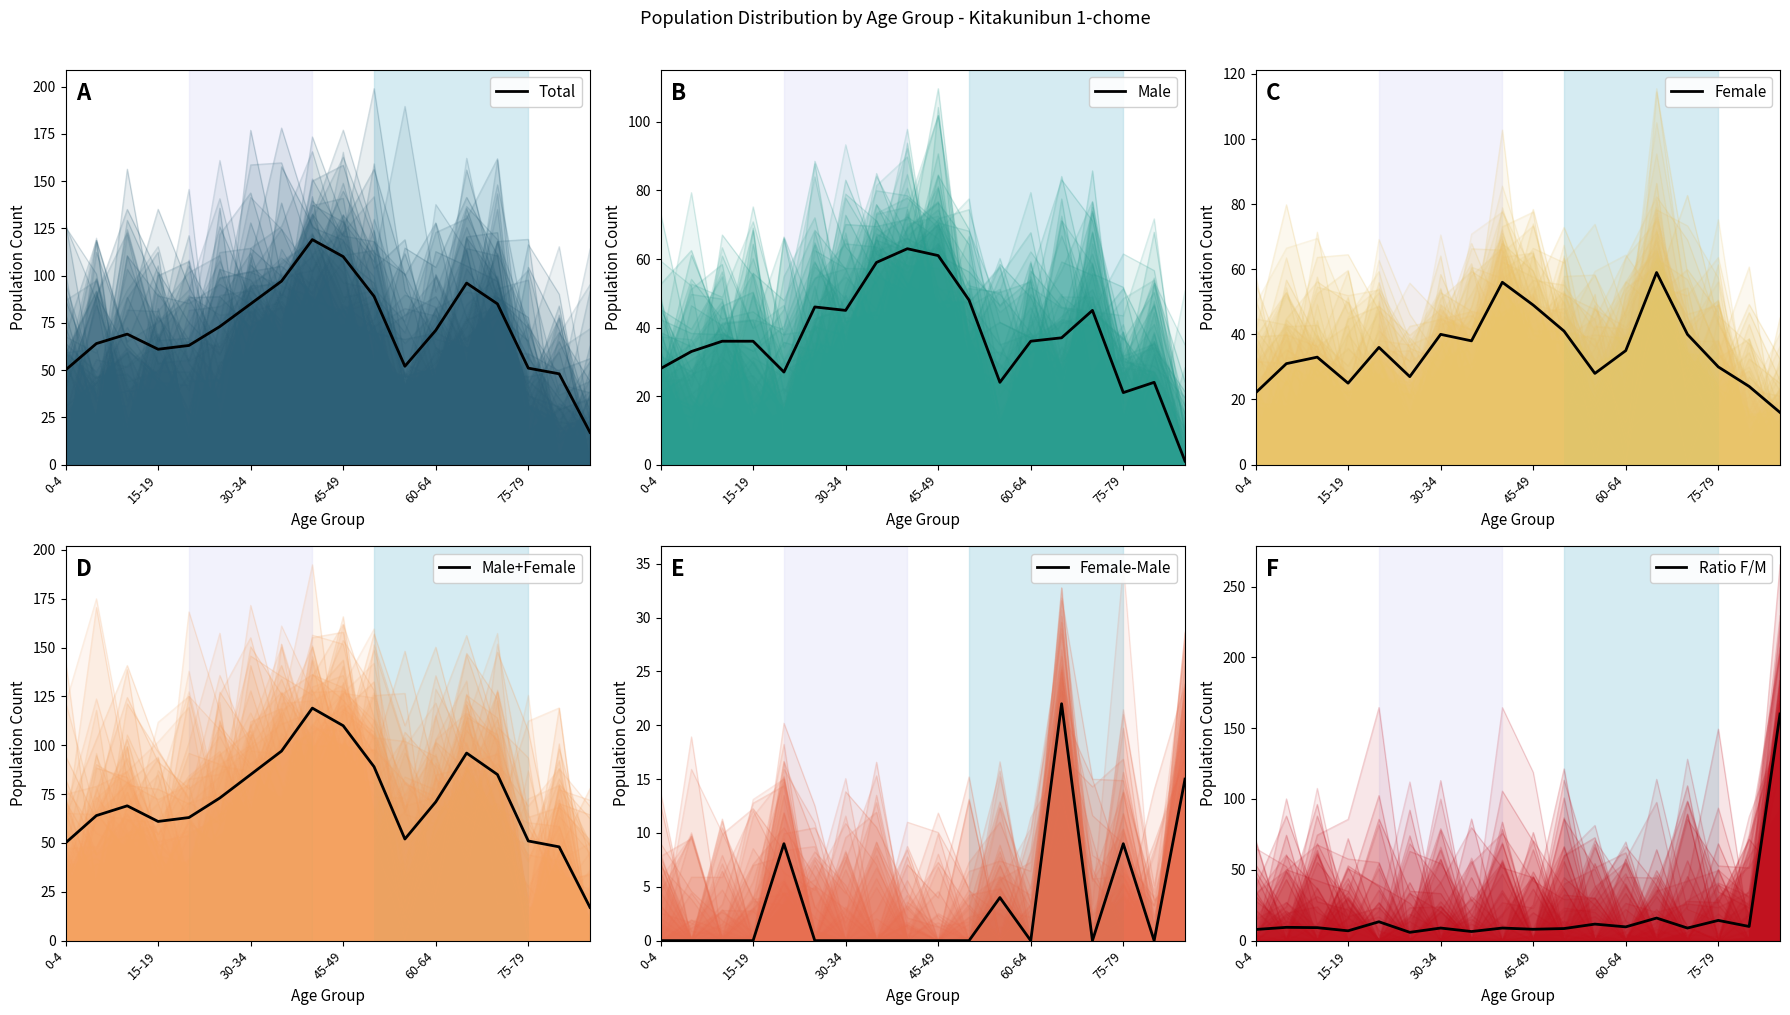

What position from the left is 75-79?

6